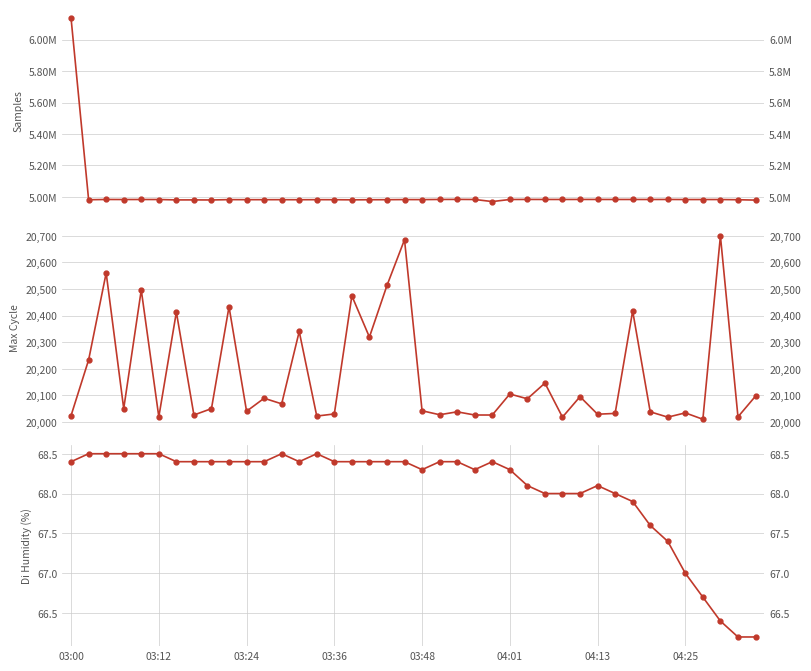

Rank the series at 17 from lowest to highest value.

Humidity, Max_cycle, Samples